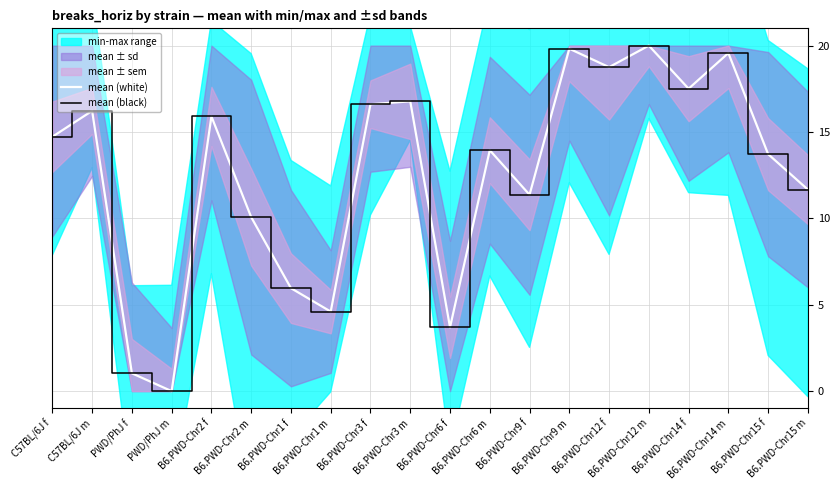

Is the value of mean (black) at B6.PWD-Chr3 f greater than the value of mean (white) at B6.PWD-Chr2 f?

Yes